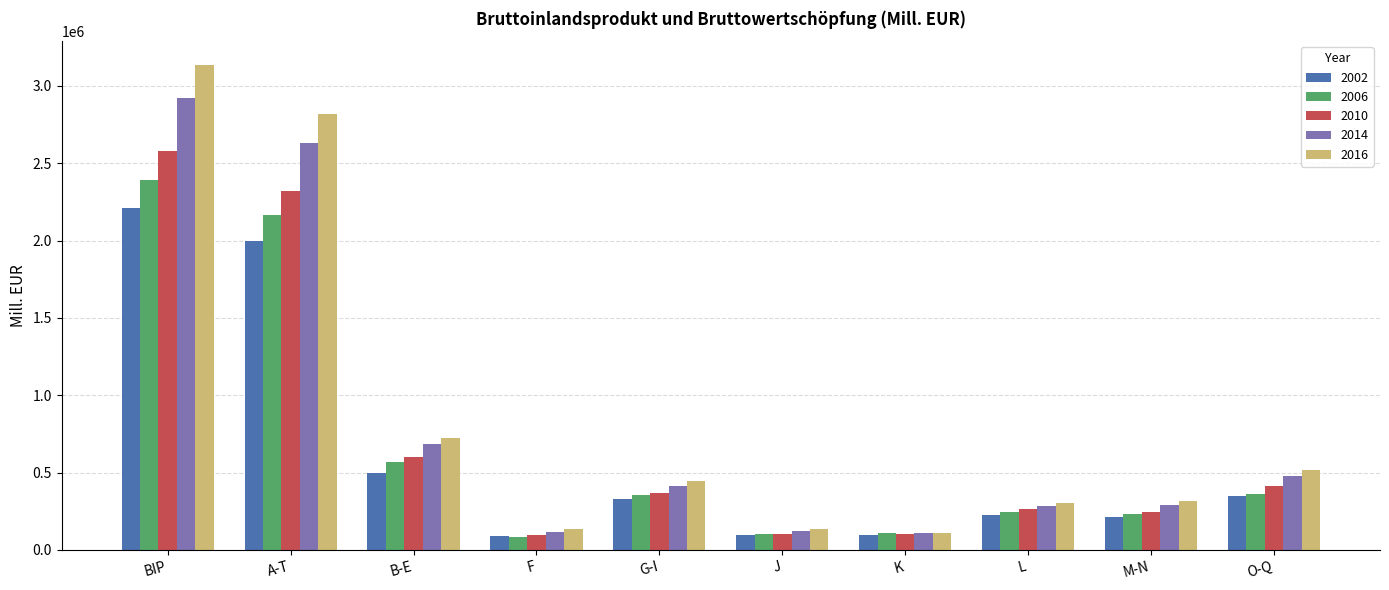

What is the highest value of the 2002 series?

2209290